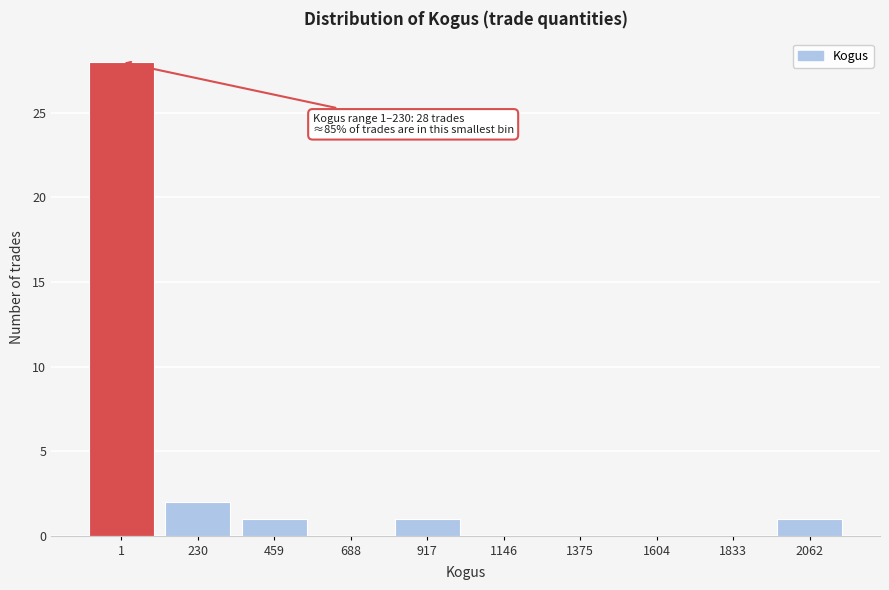

Reading left to right, transcribe all the data shown in this chart.

1=28	230=2	459=1	688=0	917=1	1146=0	1375=0	1604=0	1833=0	2062=1